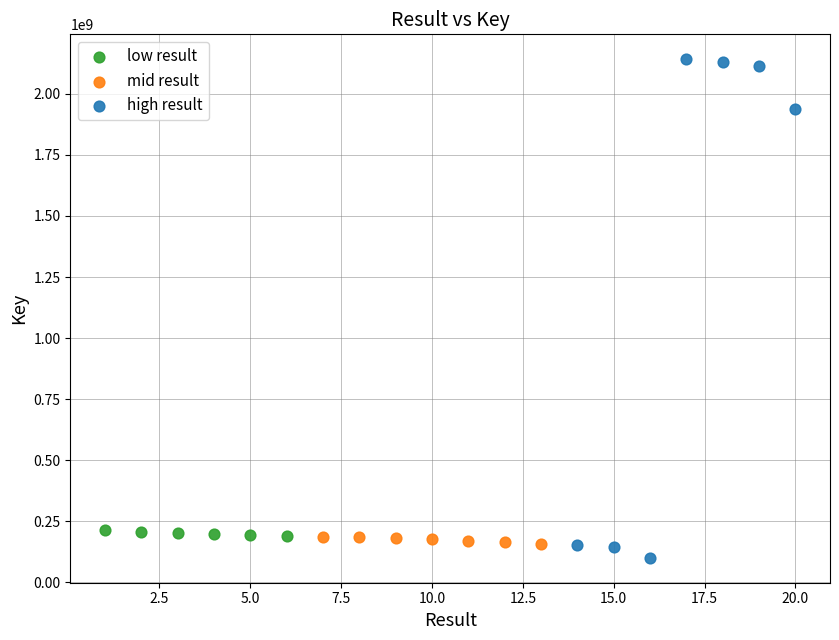

Which series reaches the maximum Y coordinate?

high result